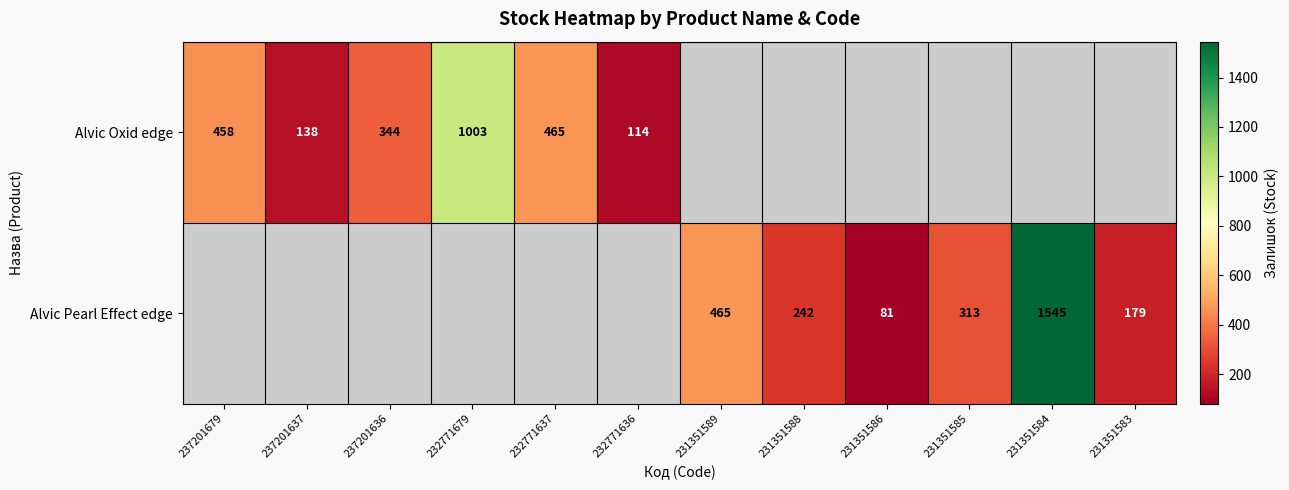

The Alvic Oxid edge series shows 625 at 232771679. True or false?

False